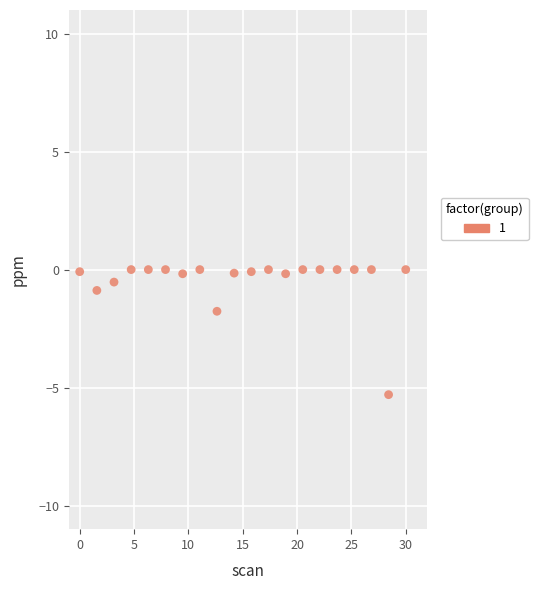

What Y value in the scatter plot is closest to -2?

-1.8